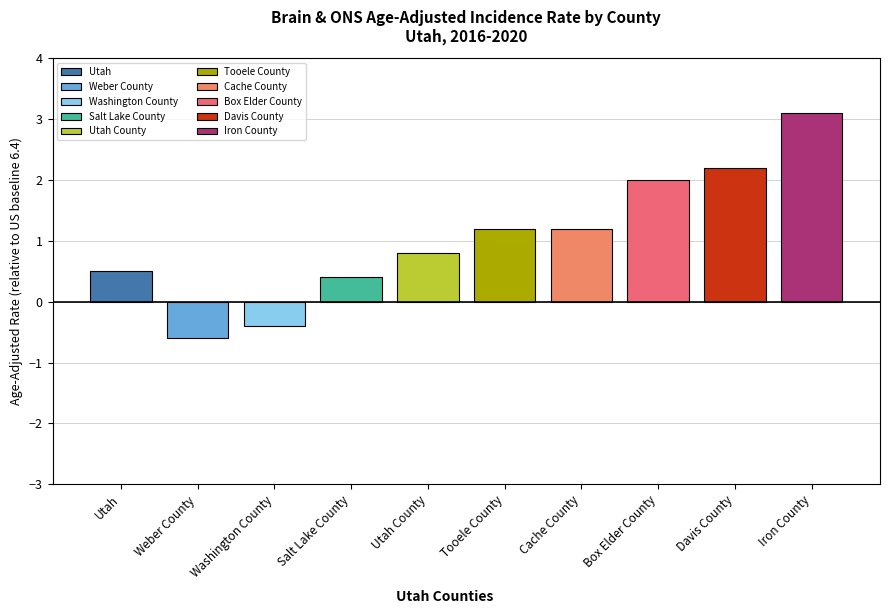

The chart shows a value of 3.1 at Iron County. True or false?

True